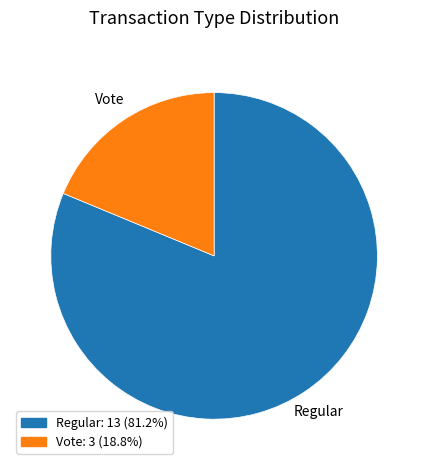

Rank the categories by value from lowest to highest.

Vote, Regular